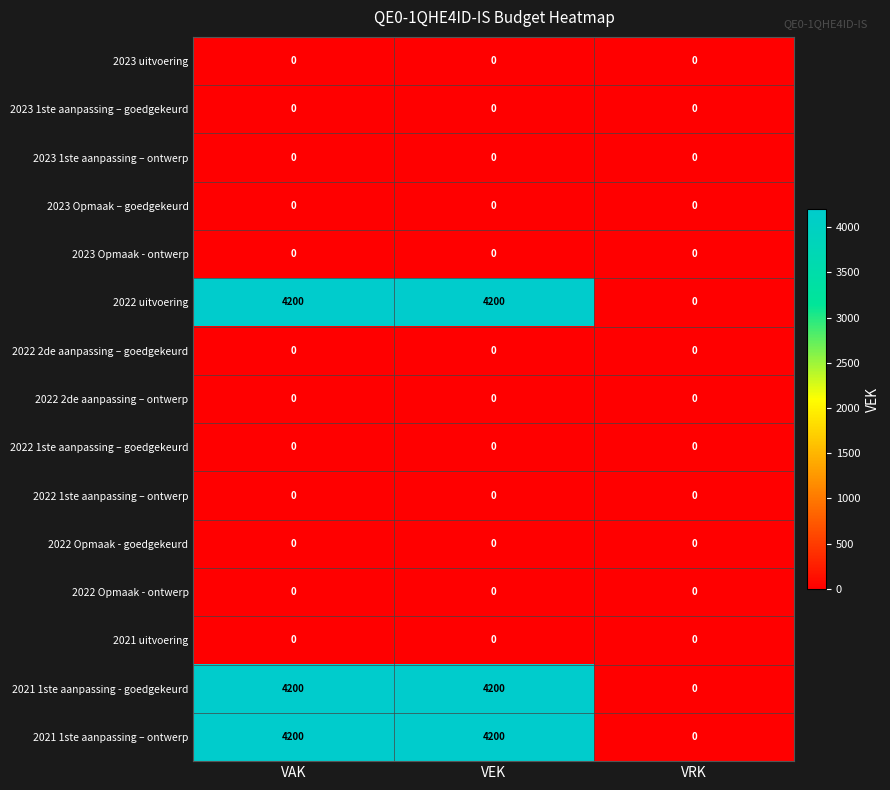

What is the difference between the 2021 1ste aanpassing – ontwerp values at VRK and VEK?

4200